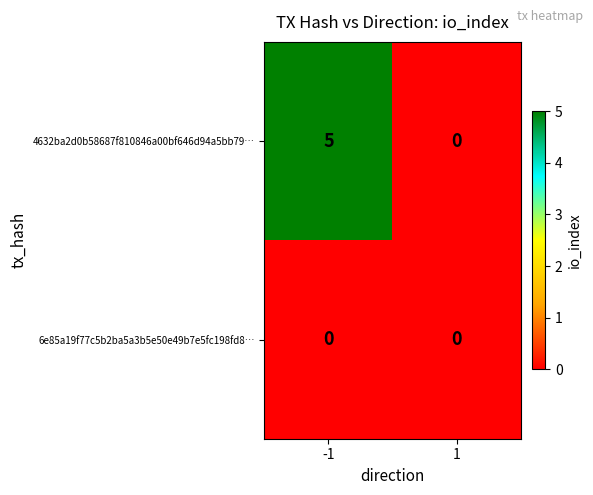

Reading left to right, what are all the values shown in this chart?

4632ba2d0b58687f810846a00bf646d94a5bb79…: -1=5	1=0
6e85a19f77c5b2ba5a3b5e50e49b7e5fc198fd8…: -1=0	1=0